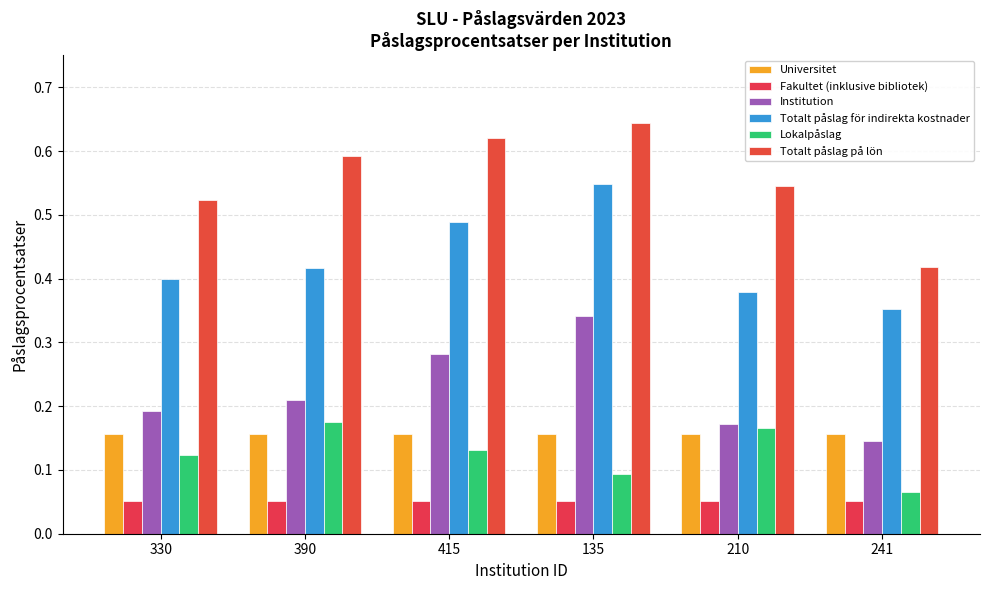

Count the number of categories in the chart.

6